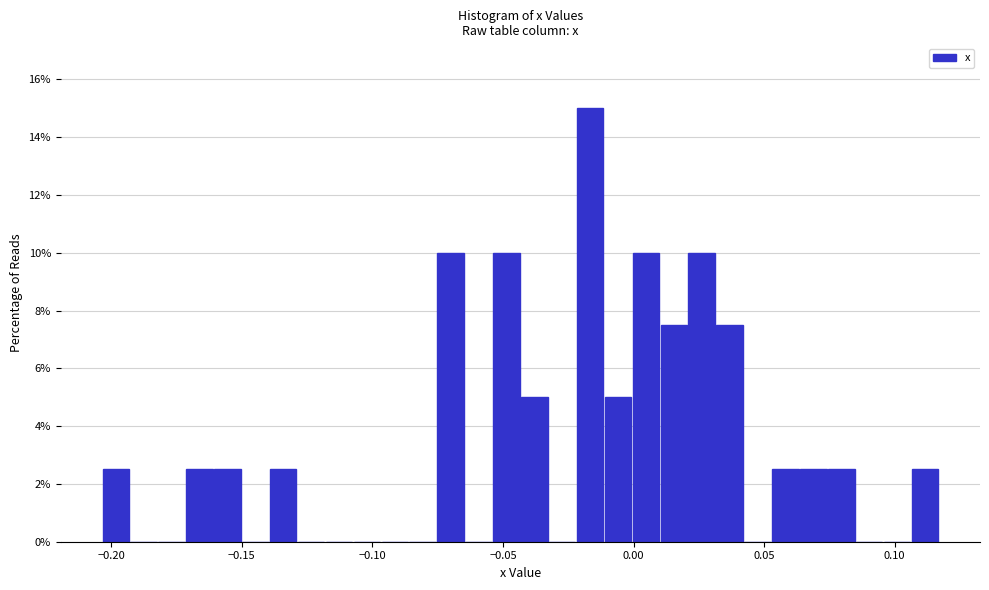

Around what value on the x-axis is the tallest bar? Give the approximate position of its centre, as read against the axis.

-0.015